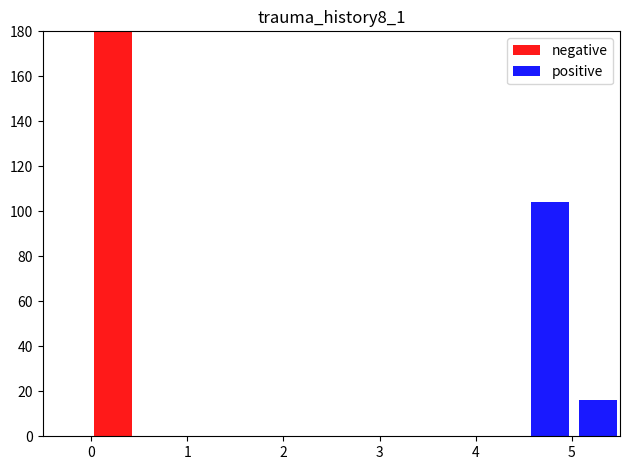

Rank the series by their average value, from highest to lowest.

negative, positive